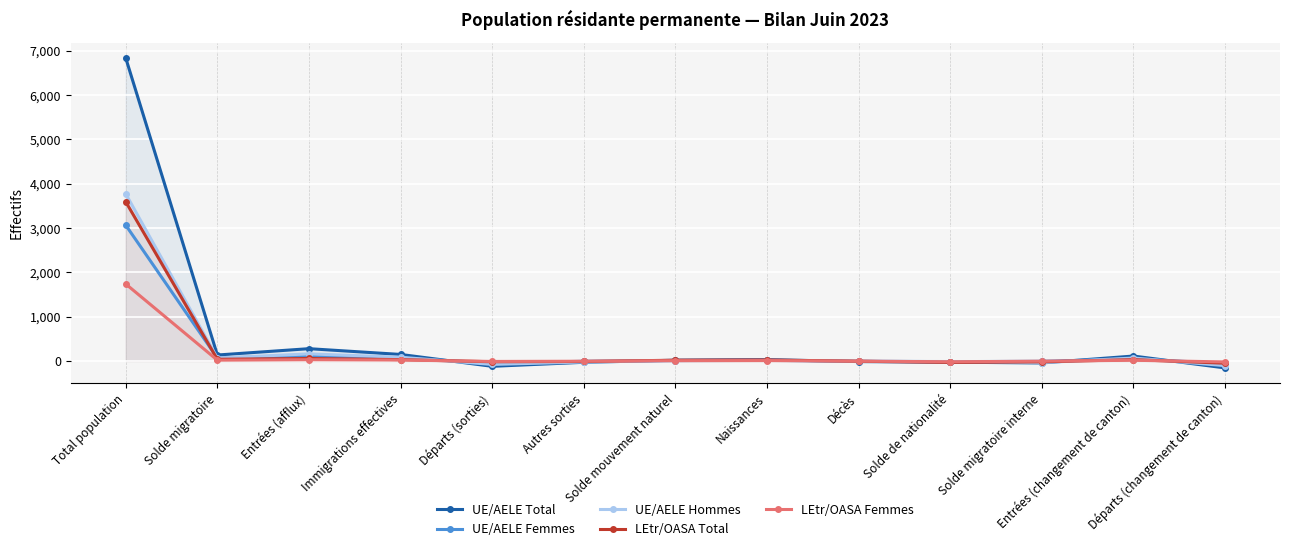

What position from the left is Naissances?

8